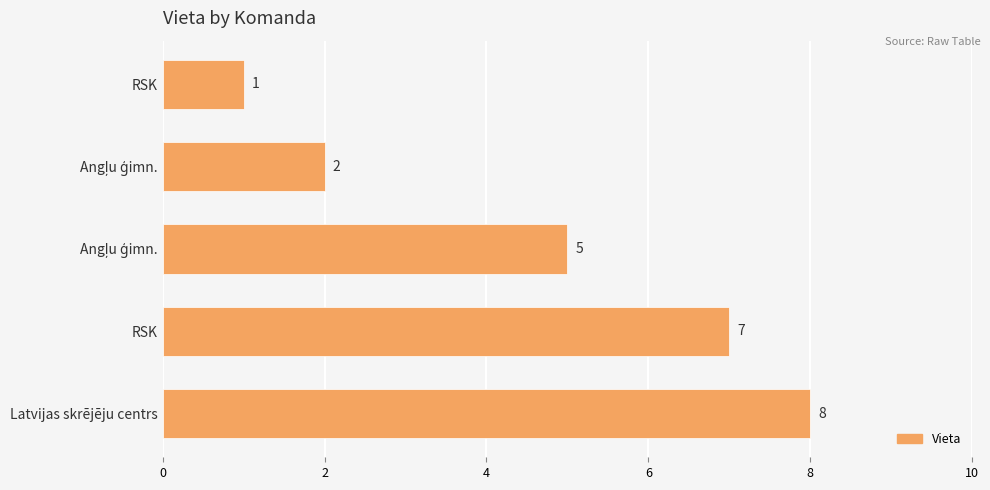

Count the number of categories in the chart.

5